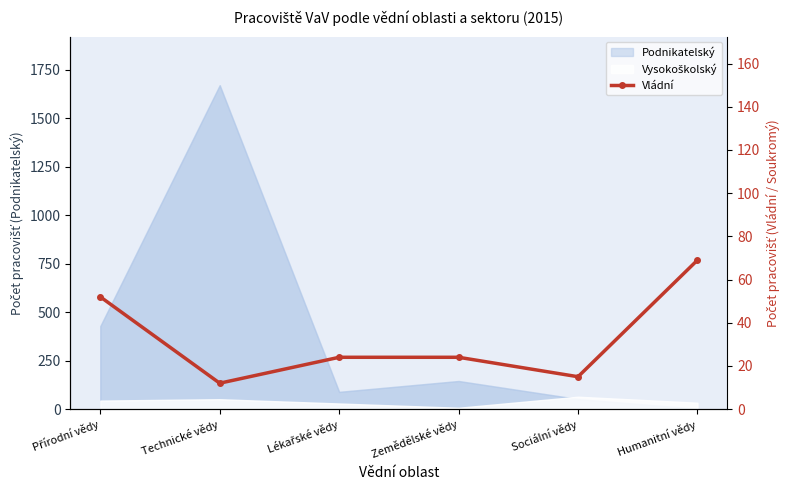

How many lines are shown in the chart?

1